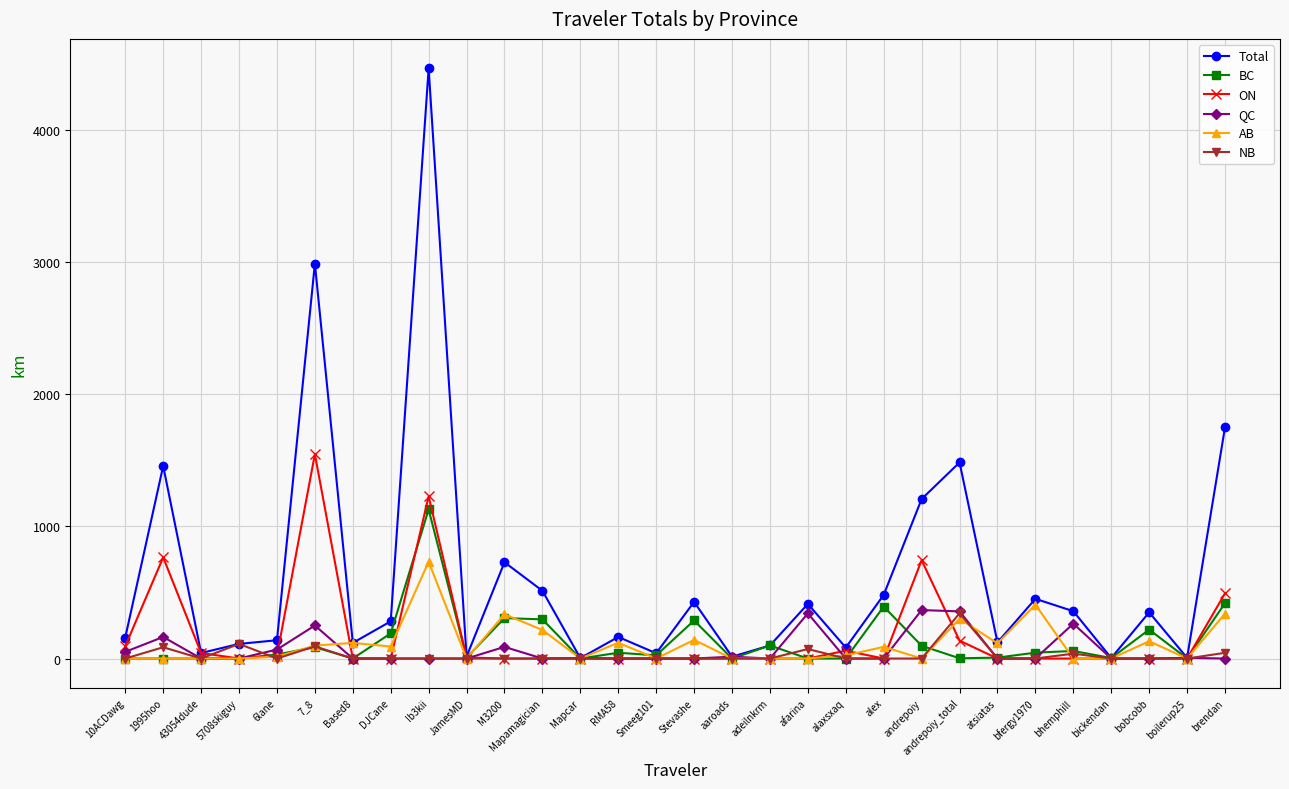

The Total series shows 715.0 at Mapamagician. True or false?

False